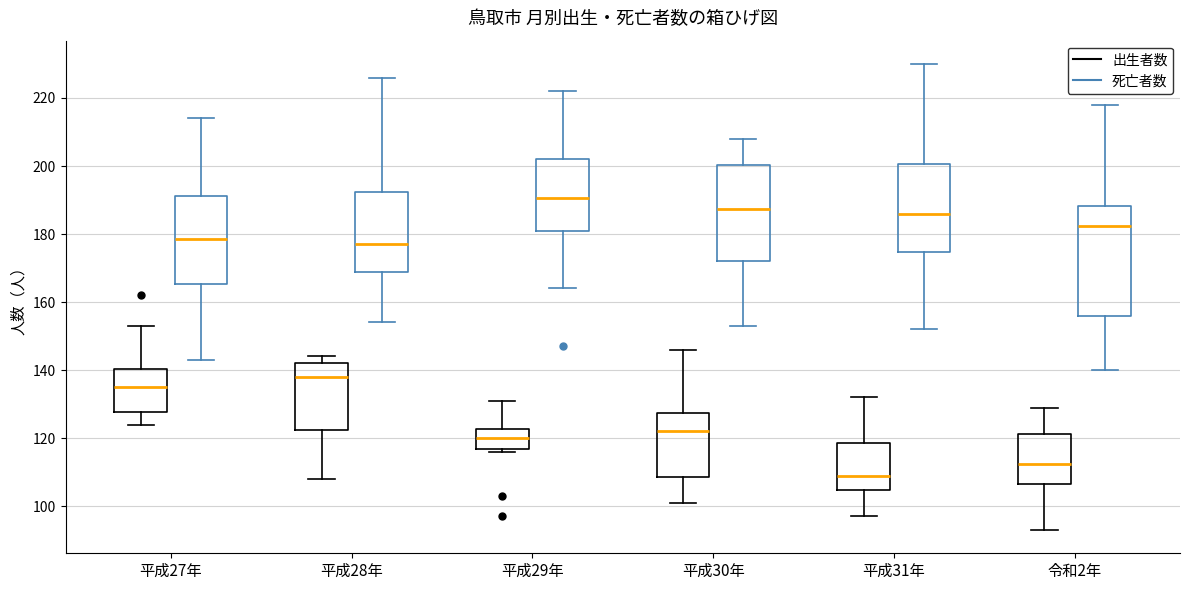

Which box is the tallest, from its lower edge to its upper edge?

令和2年 (死亡者数)